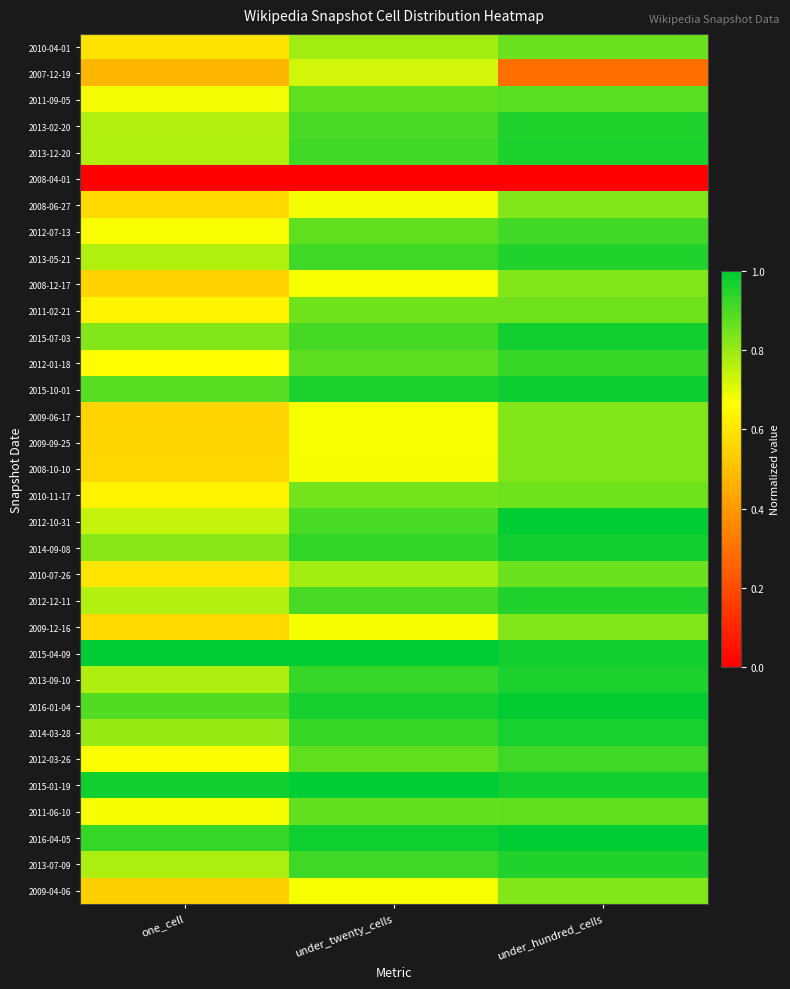

Reading right to left, list all the values displayed in this chart.

2010-04-01: under_hundred_cells=0.9	under_twenty_cells=0.8	one_cell=0.6
2007-12-19: under_hundred_cells=0.3	under_twenty_cells=0.7	one_cell=0.5
2011-09-05: under_hundred_cells=0.9	under_twenty_cells=0.9	one_cell=0.7
2013-02-20: under_hundred_cells=1.0	under_twenty_cells=0.9	one_cell=0.8
2013-12-20: under_hundred_cells=1.0	under_twenty_cells=0.9	one_cell=0.8
2008-04-01: under_hundred_cells=0.0	under_twenty_cells=0.0	one_cell=0.0
2008-06-27: under_hundred_cells=0.8	under_twenty_cells=0.7	one_cell=0.6
2012-07-13: under_hundred_cells=0.9	under_twenty_cells=0.9	one_cell=0.7
2013-05-21: under_hundred_cells=1.0	under_twenty_cells=0.9	one_cell=0.8
2008-12-17: under_hundred_cells=0.8	under_twenty_cells=0.7	one_cell=0.5
2011-02-21: under_hundred_cells=0.9	under_twenty_cells=0.9	one_cell=0.6
2015-07-03: under_hundred_cells=1.0	under_twenty_cells=0.9	one_cell=0.8
2012-01-18: under_hundred_cells=0.9	under_twenty_cells=0.9	one_cell=0.7
2015-10-01: under_hundred_cells=1.0	under_twenty_cells=1.0	one_cell=0.9
2009-06-17: under_hundred_cells=0.8	under_twenty_cells=0.7	one_cell=0.6
2009-09-25: under_hundred_cells=0.8	under_twenty_cells=0.7	one_cell=0.6
2008-10-10: under_hundred_cells=0.8	under_twenty_cells=0.7	one_cell=0.6
2010-11-17: under_hundred_cells=0.9	under_twenty_cells=0.8	one_cell=0.6
2012-10-31: under_hundred_cells=1.0	under_twenty_cells=0.9	one_cell=0.7
2014-09-08: under_hundred_cells=1.0	under_twenty_cells=0.9	one_cell=0.8
2010-07-26: under_hundred_cells=0.9	under_twenty_cells=0.8	one_cell=0.6
2012-12-11: under_hundred_cells=1.0	under_twenty_cells=0.9	one_cell=0.8
2009-12-16: under_hundred_cells=0.8	under_twenty_cells=0.7	one_cell=0.6
2015-04-09: under_hundred_cells=1.0	under_twenty_cells=1.0	one_cell=1.0
2013-09-10: under_hundred_cells=1.0	under_twenty_cells=0.9	one_cell=0.8
2016-01-04: under_hundred_cells=1.0	under_twenty_cells=1.0	one_cell=0.9
2014-03-28: under_hundred_cells=1.0	under_twenty_cells=0.9	one_cell=0.8
2012-03-26: under_hundred_cells=0.9	under_twenty_cells=0.9	one_cell=0.7
2015-01-19: under_hundred_cells=1.0	under_twenty_cells=1.0	one_cell=1.0
2011-06-10: under_hundred_cells=0.9	under_twenty_cells=0.9	one_cell=0.7
2016-04-05: under_hundred_cells=1.0	under_twenty_cells=1.0	one_cell=0.9
2013-07-09: under_hundred_cells=1.0	under_twenty_cells=0.9	one_cell=0.8
2009-04-06: under_hundred_cells=0.8	under_twenty_cells=0.7	one_cell=0.5